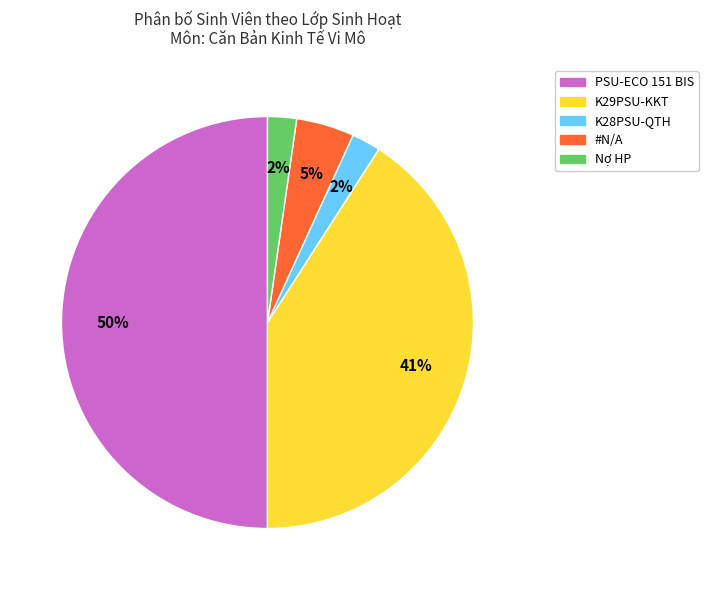

Is #N/A the majority of the pie?

No